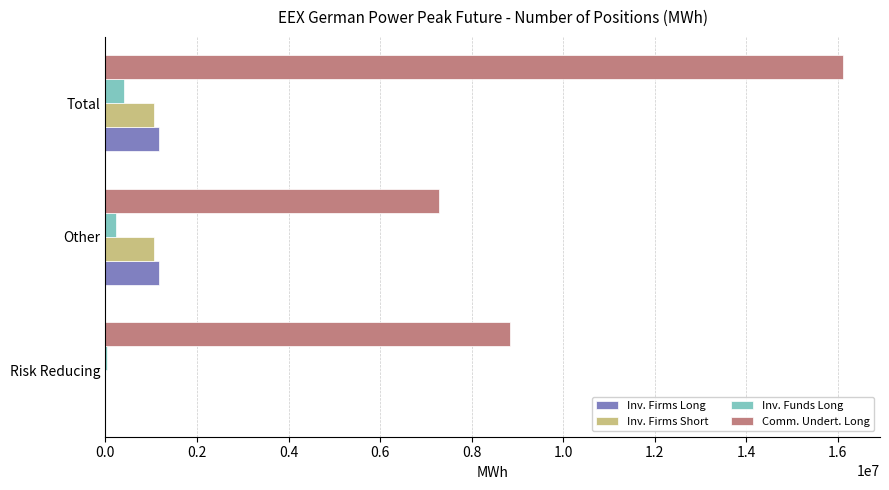

What is the highest value of the Inv. Firms Short series?

1061040